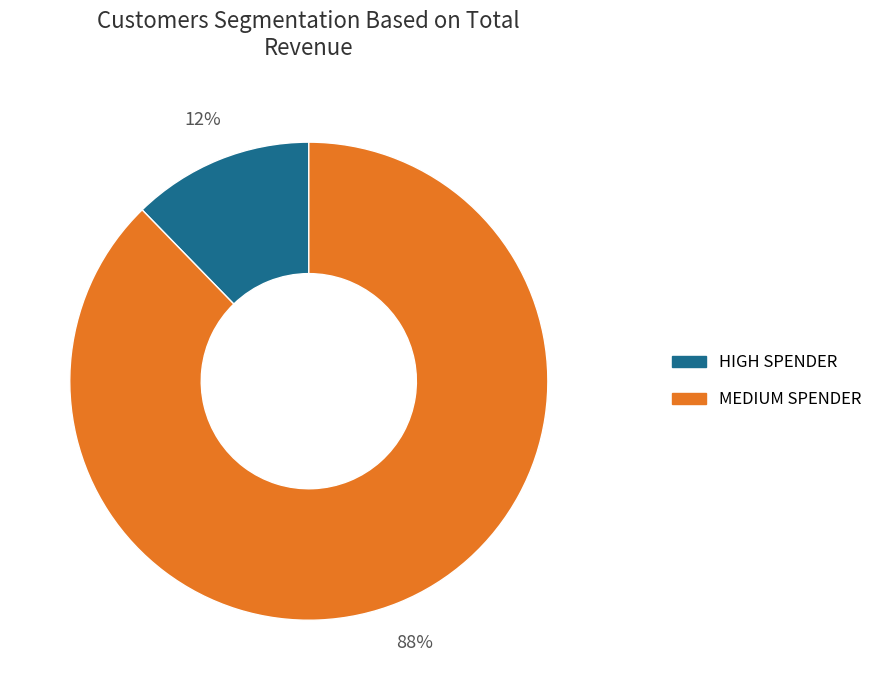

To the nearest percent, what portion does MEDIUM SPENDER represent?

88%